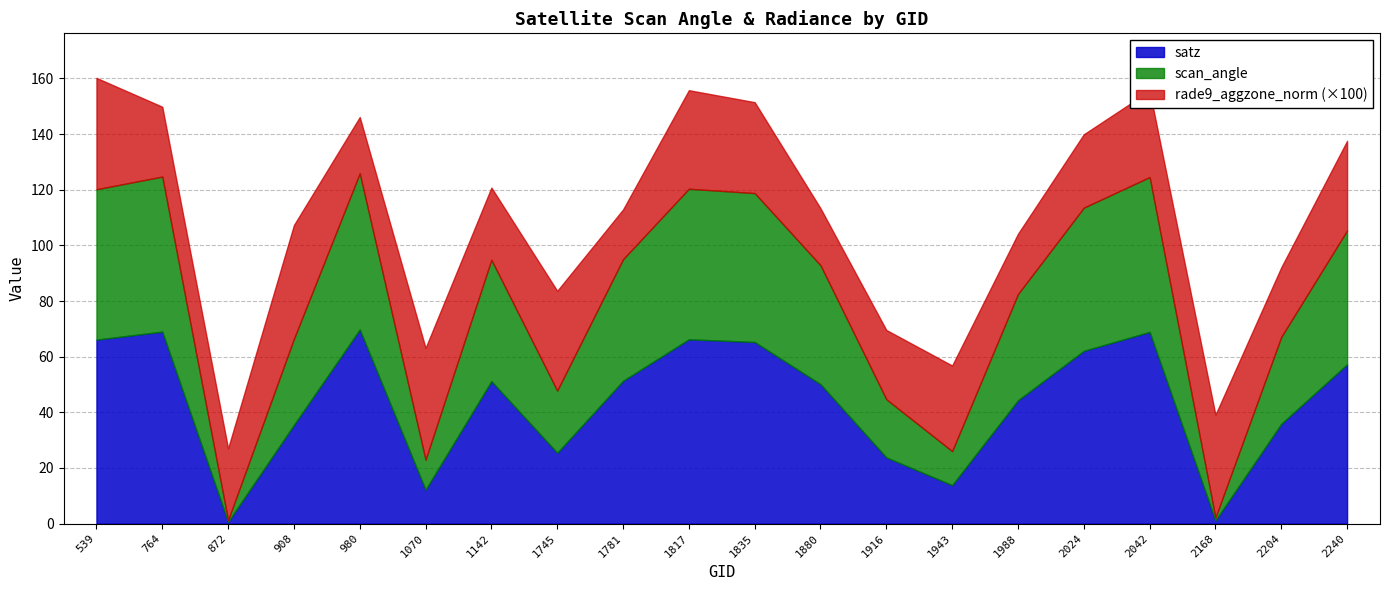

The value of scan_angle at 2240 is 48.1. True or false?

True